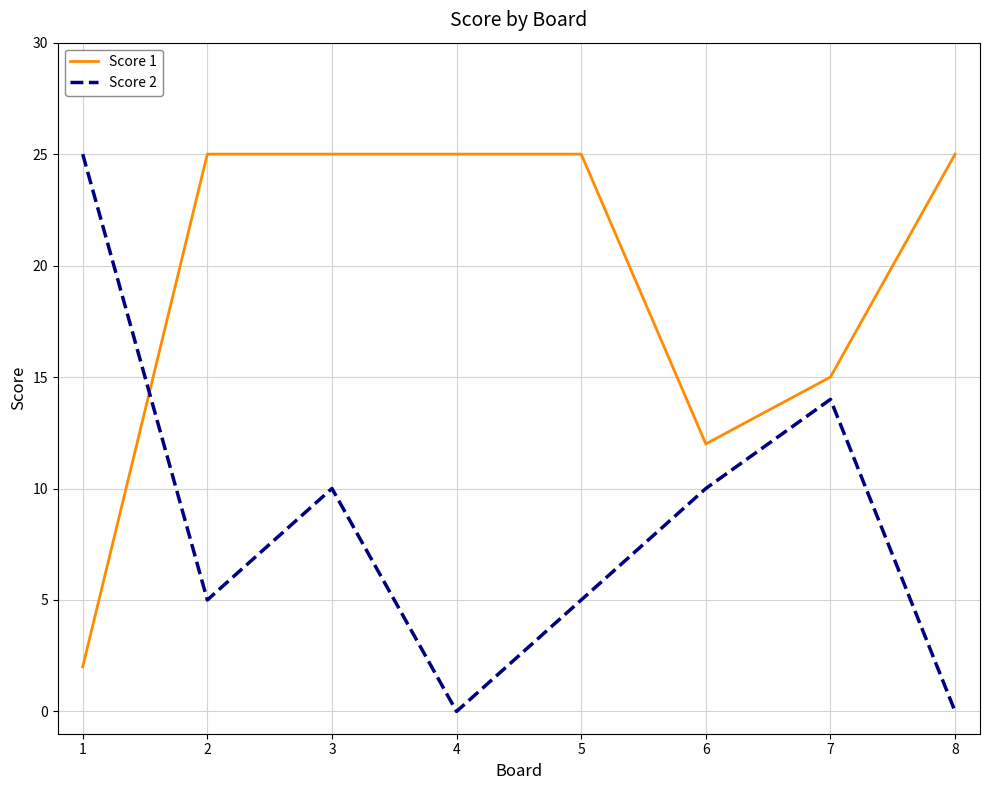

At 8, list the series in order from smallest to largest.

Score 2, Score 1